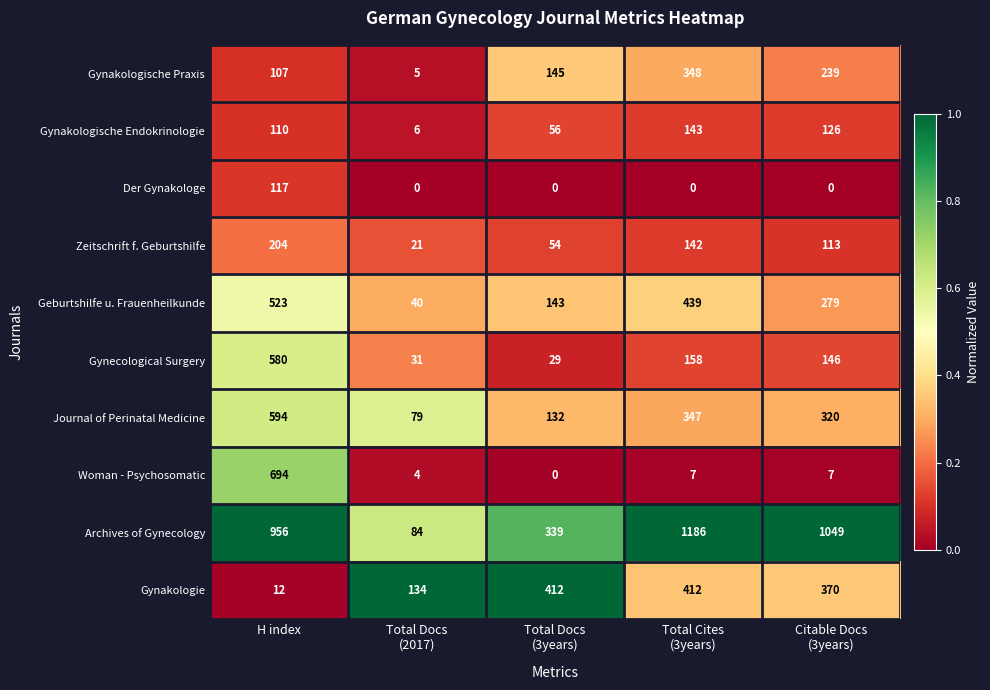

Where does the Woman - Psychosomatic series first go above 7?

H index